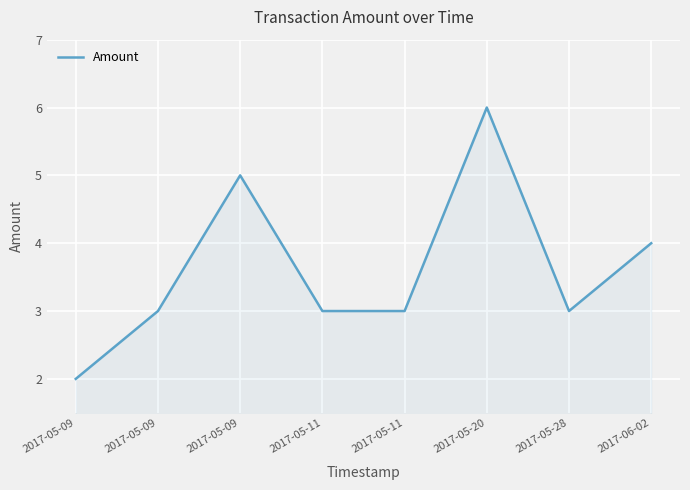

How many points are lower than both their immediate neighbors (excluding endpoints)?

1